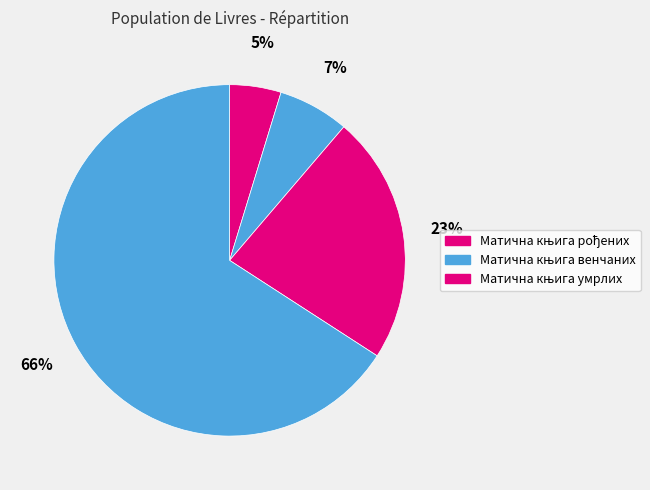

Count the number of slices in the pie.

4